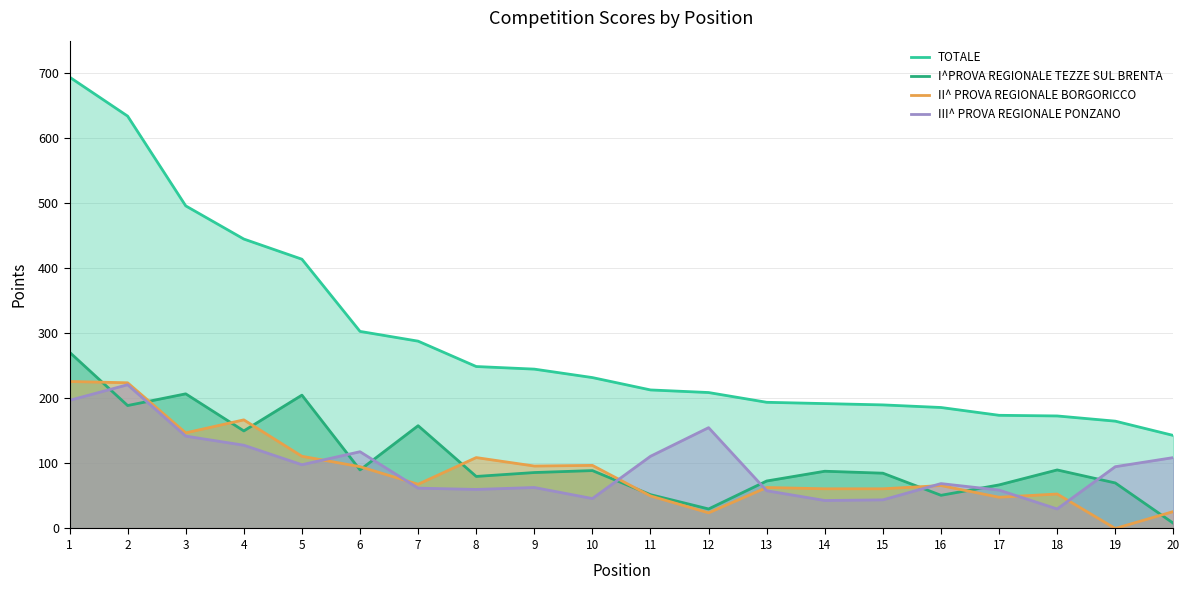

Is it true that TOTALE equals 247 at 20?

False